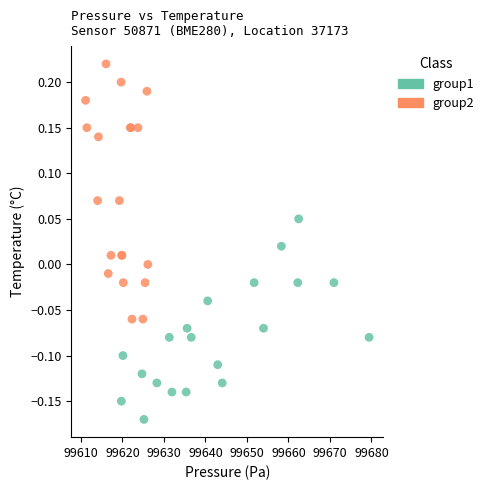

Which series reaches the minimum Y coordinate?

group1